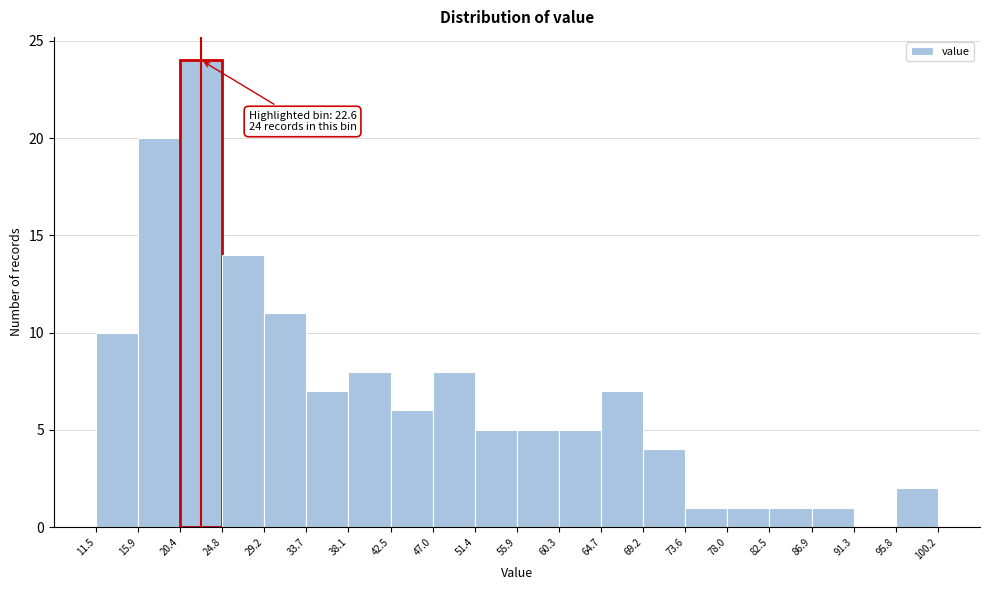

Over which range of the x-axis is the bar tallest?

20.4 to 24.8